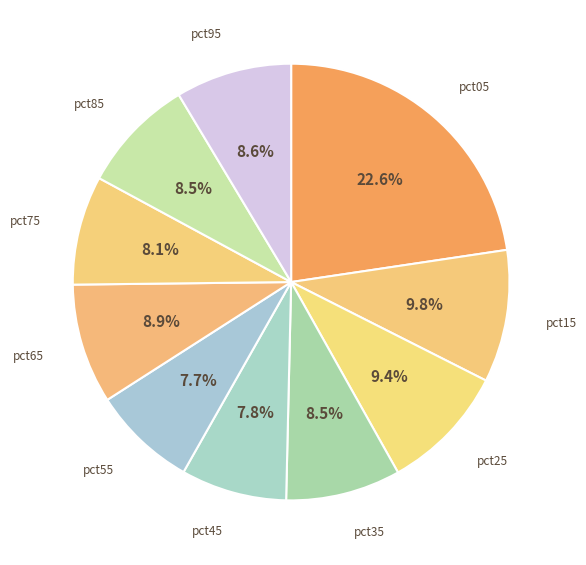

Between pct45 and pct25, which is larger?

pct25